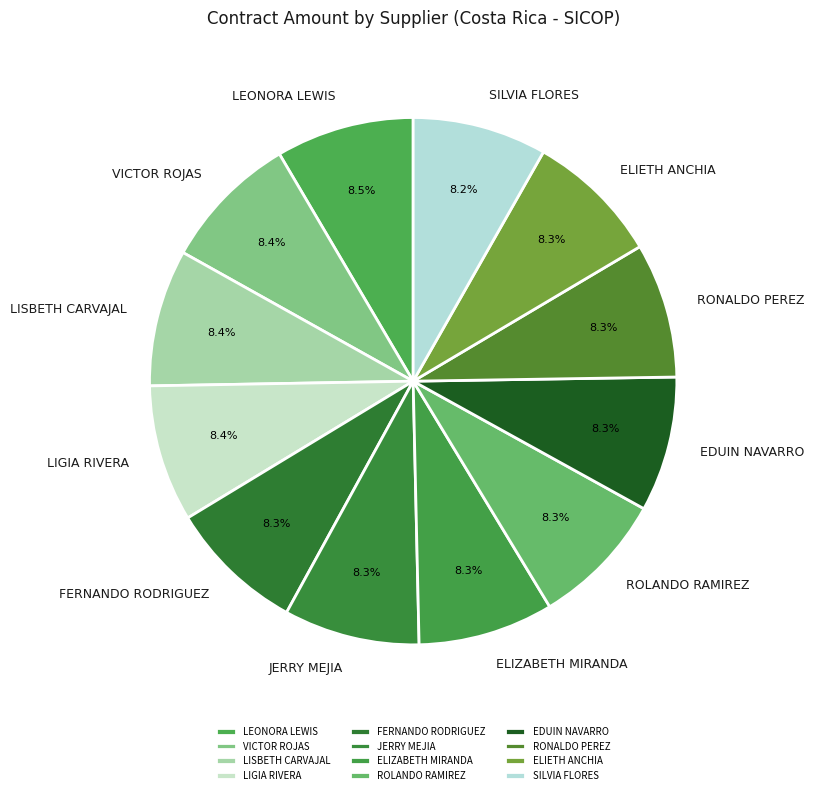

What portion of the pie excludes ELIZABETH MIRANDA?

91.7%